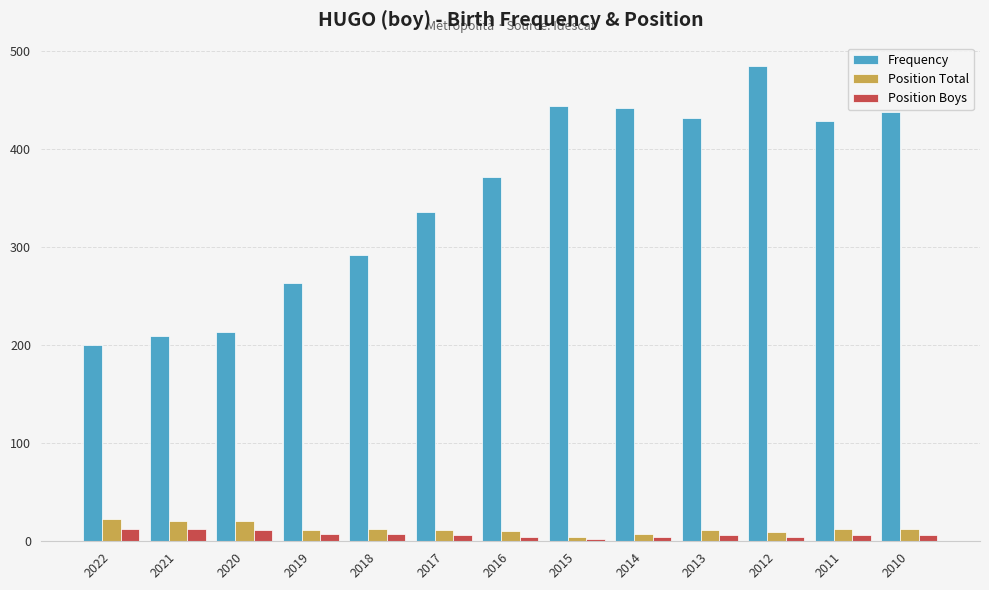

At which category is the sum across all series the highest?

2012